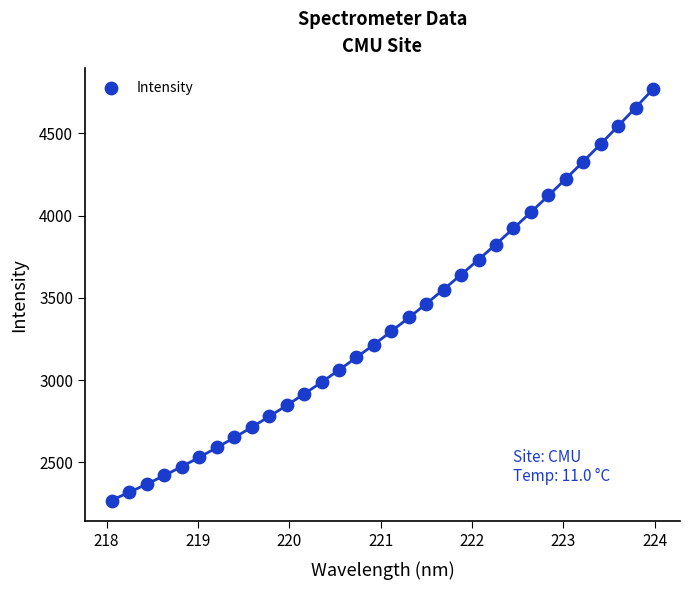

What is the range of Y values (max minus min)?

2504.1